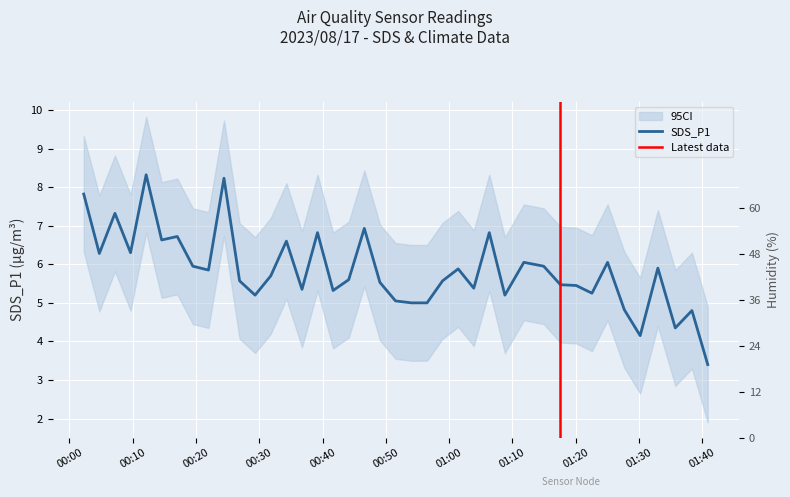

What is the difference between the highest and lowest values at 2023/08/17 01:03:54?

43.2